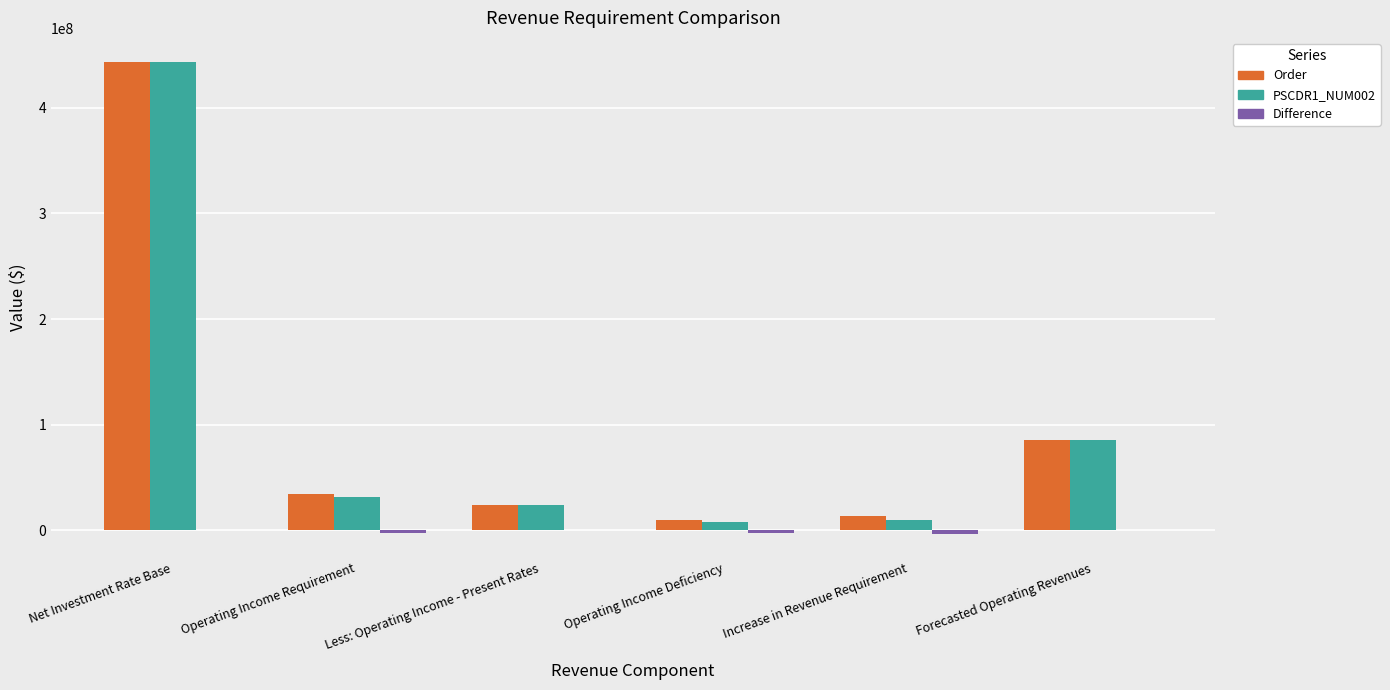

How many groups of bars are there?

6